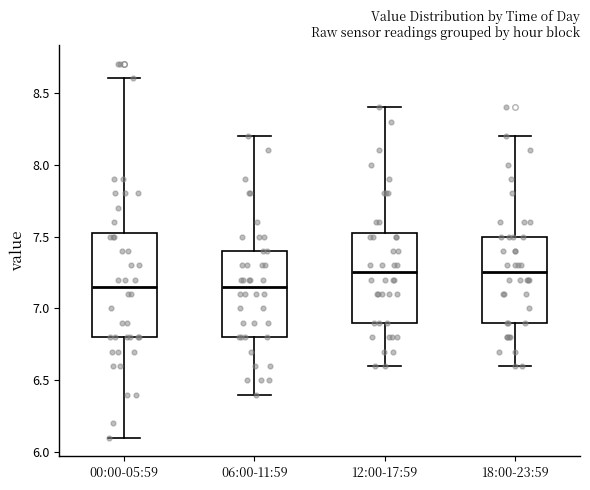

Which box is the tallest, from its lower edge to its upper edge?

00:00-05:59